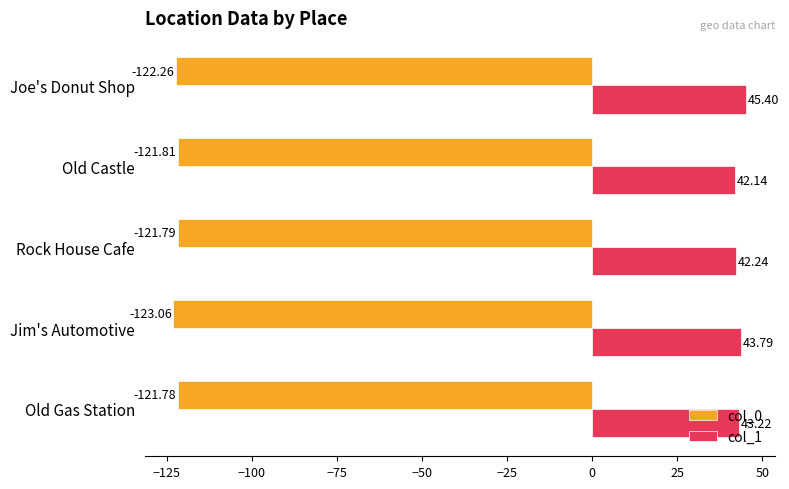

Where is col_1 nearest to the value 43?

Old Gas Station